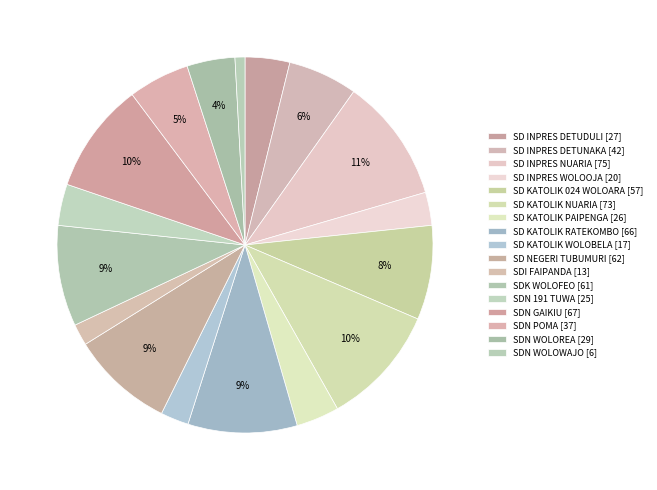

Is SD KATOLIK 024 WOLOARA the majority of the pie?

No